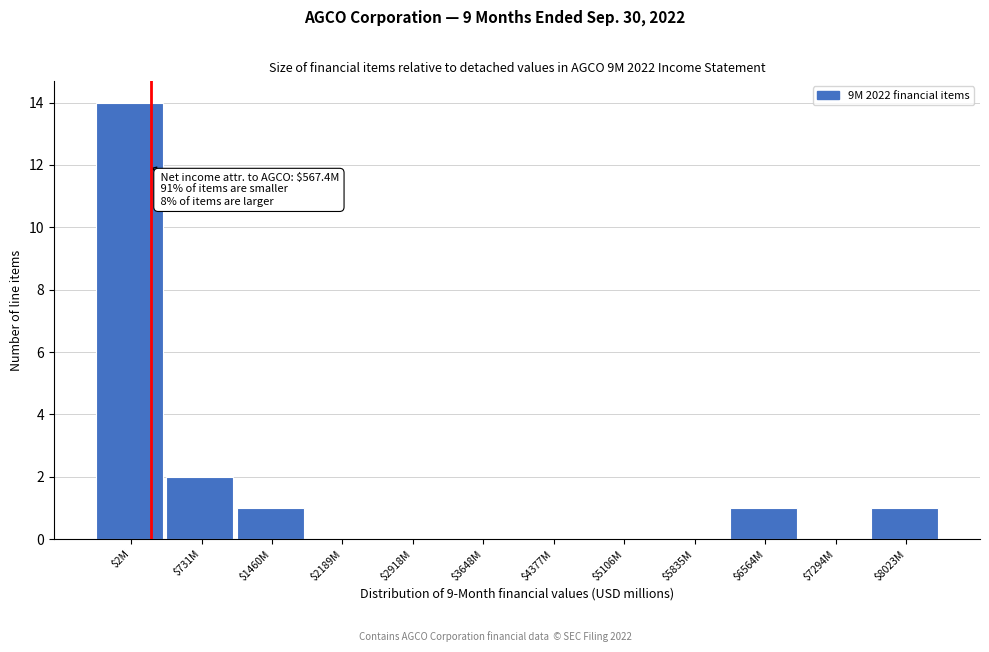

Is it true that the value at $2189M is 8?

False